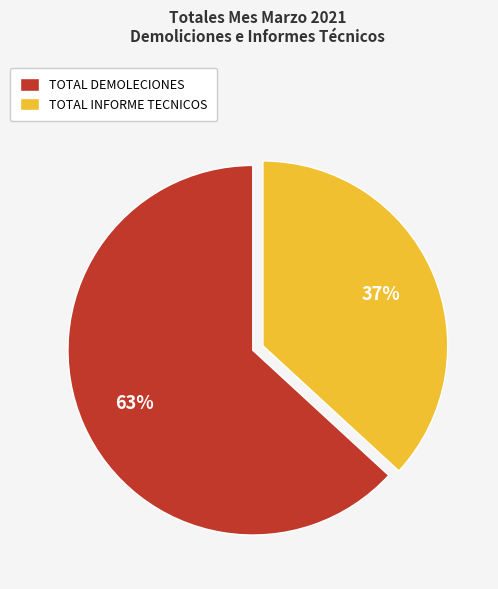

To the nearest percent, what is the difference between the TOTAL INFORME TECNICOS and TOTAL DEMOLECIONES slice percentages?

26%